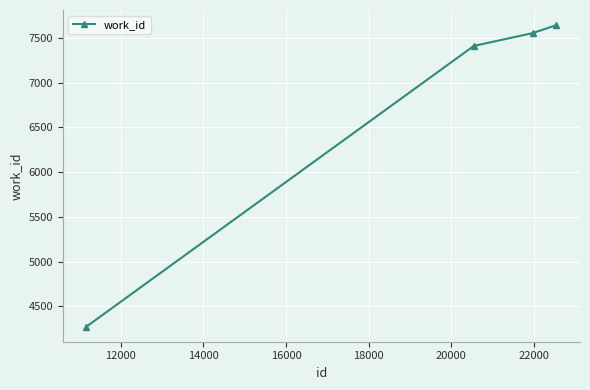

What is the sum of all values?

26881